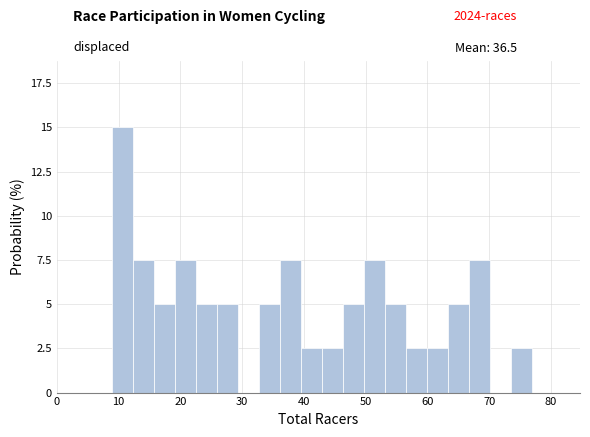

Around what value on the x-axis is the tallest bar? Give the approximate position of its centre, as read against the axis.

11